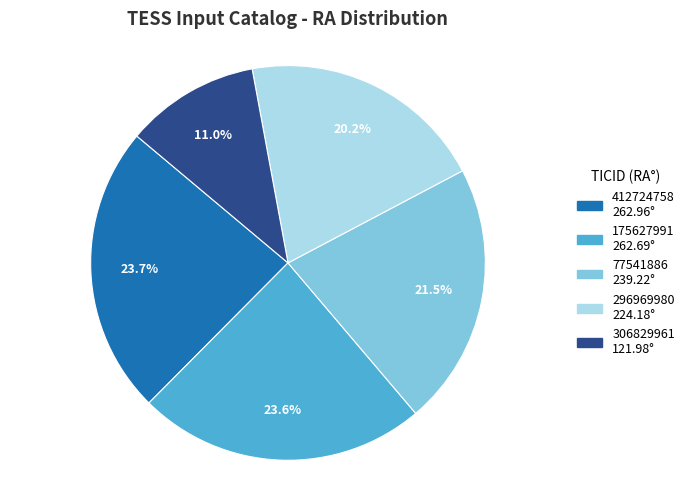

Between 175627991 and 296969980, which is larger?

175627991